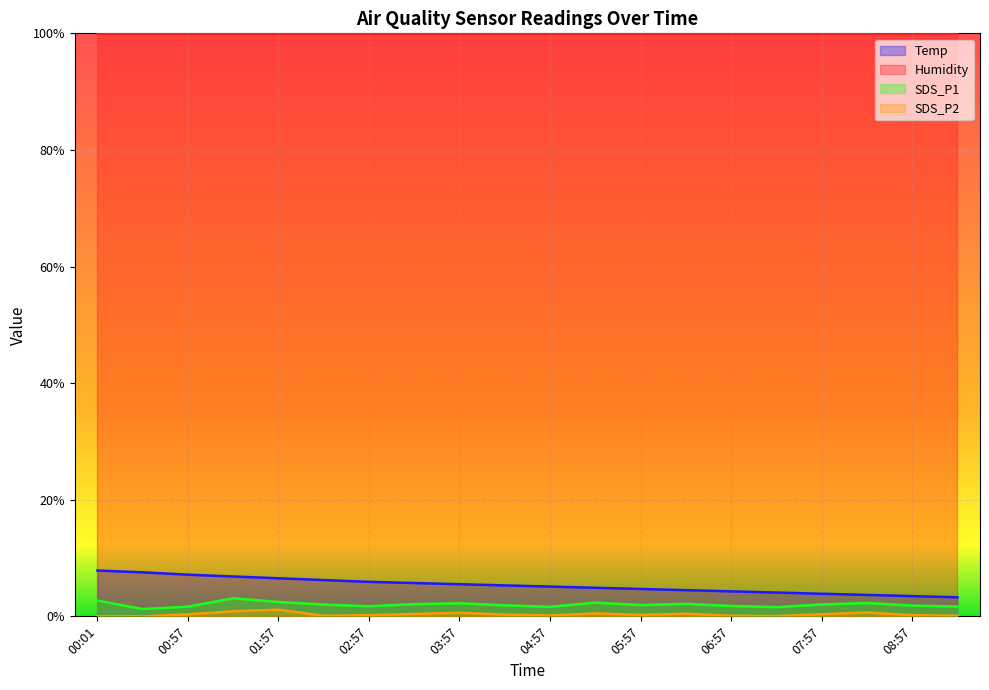

True or false: SDS_P1 has more than 0 points higher than both neighbors.

True